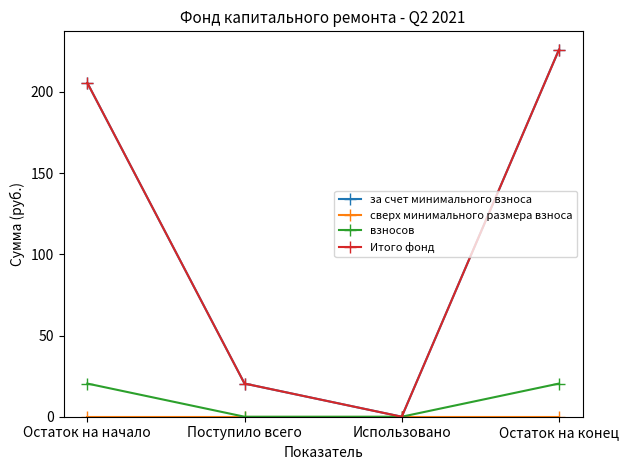

Reading left to right, what are all the values shown in this chart?

за счет минимального взноса: Остаток на начало=205.6	Поступило всего=20.4	Использовано=0.0	Остаток на конец=226.0
сверх минимального размера взноса: Остаток на начало=0.0	Поступило всего=0.0	Использовано=0.0	Остаток на конец=0.0
взносов: Остаток на начало=20.4	Поступило всего=0.0	Использовано=0.0	Остаток на конец=20.4
Итого фонд: Остаток на начало=205.6	Поступило всего=20.4	Использовано=0.0	Остаток на конец=226.0